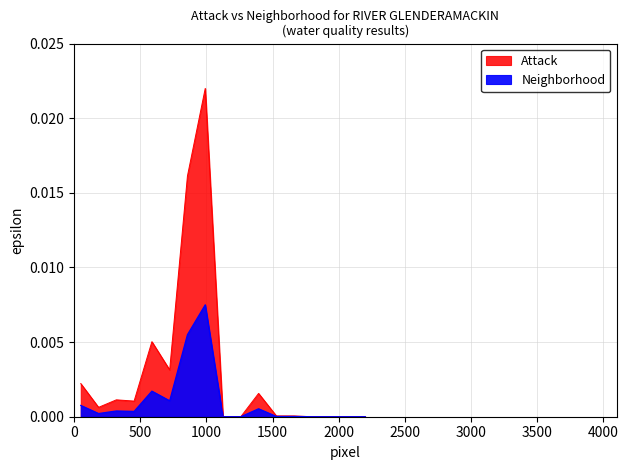

True or false: Attack and Neighborhood cross at least once.

False